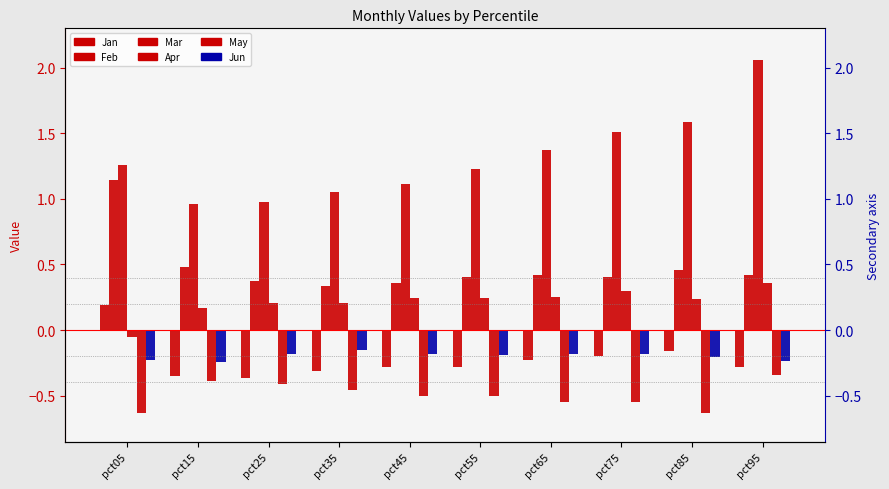

Reading right to left, what are all the values shown in this chart?

Jan: pct95=-0.3	pct85=-0.2	pct75=-0.2	pct65=-0.2	pct55=-0.3	pct45=-0.3	pct35=-0.3	pct25=-0.4	pct15=-0.4	pct05=0.2
Feb: pct95=0.4	pct85=0.5	pct75=0.4	pct65=0.4	pct55=0.4	pct45=0.4	pct35=0.3	pct25=0.4	pct15=0.5	pct05=1.1
Mar: pct95=2.1	pct85=1.6	pct75=1.5	pct65=1.4	pct55=1.2	pct45=1.1	pct35=1.0	pct25=1.0	pct15=1.0	pct05=1.3
Apr: pct95=0.4	pct85=0.2	pct75=0.3	pct65=0.3	pct55=0.2	pct45=0.2	pct35=0.2	pct25=0.2	pct15=0.2	pct05=-0.1
May: pct95=-0.3	pct85=-0.6	pct75=-0.6	pct65=-0.5	pct55=-0.5	pct45=-0.5	pct35=-0.5	pct25=-0.4	pct15=-0.4	pct05=-0.6
Jun: pct95=-0.2	pct85=-0.2	pct75=-0.2	pct65=-0.2	pct55=-0.2	pct45=-0.2	pct35=-0.2	pct25=-0.2	pct15=-0.2	pct05=-0.2